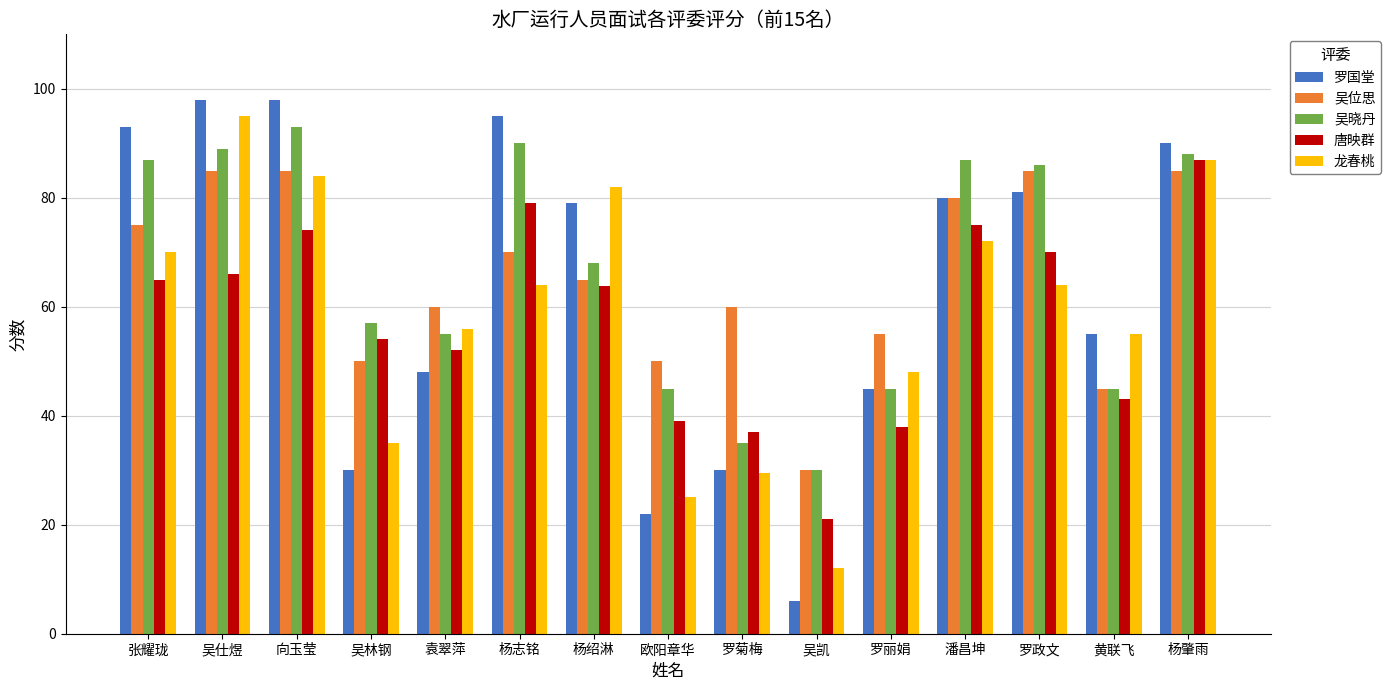

Is it true that 龙春桃 equals 84.0 at 向玉莹?

True